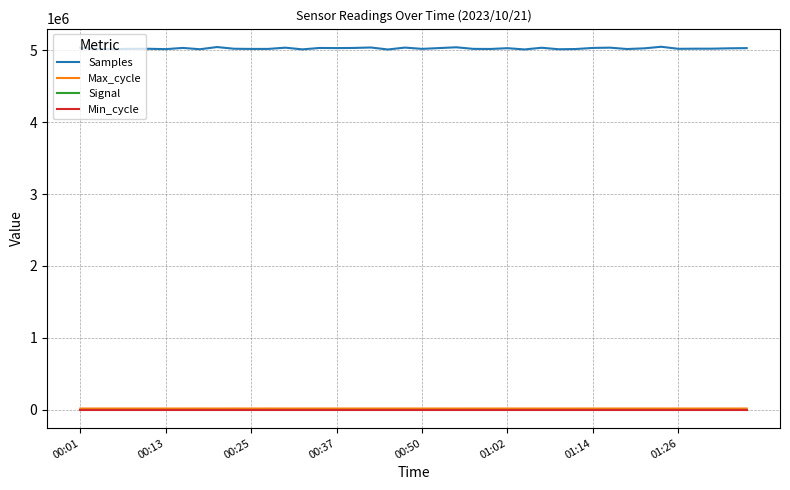

What is the average value of the Max_cycle series?

19982